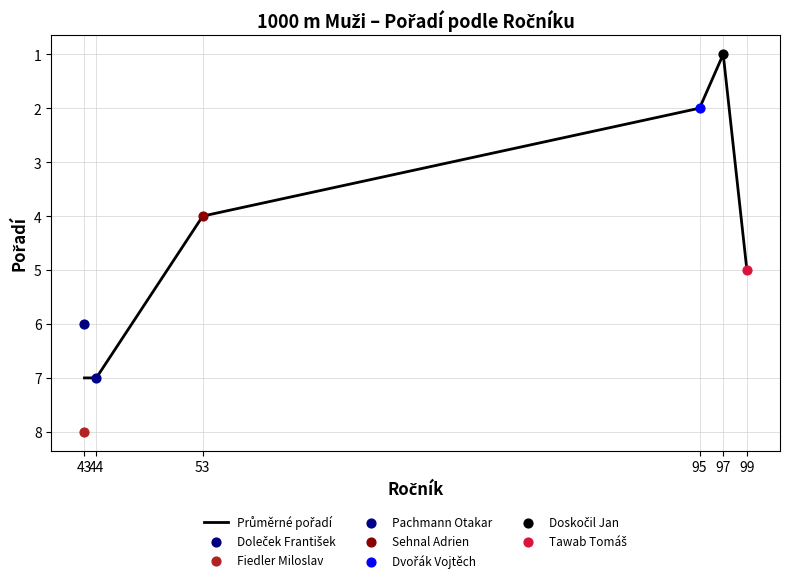

Which has a higher value, 53 or 44?

44